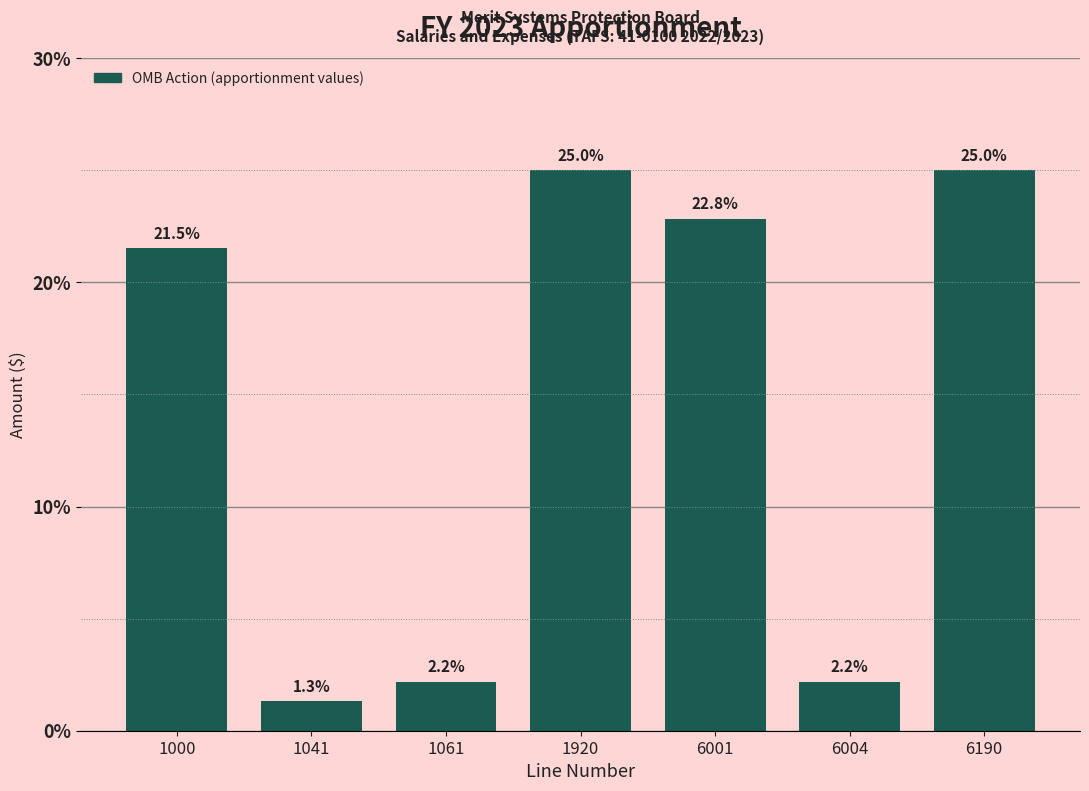

Reading left to right, list all the values displayed in this chart.

1000=21.5	1041=1.3	1061=2.2	1920=25.0	6001=22.8	6004=2.2	6190=25.0